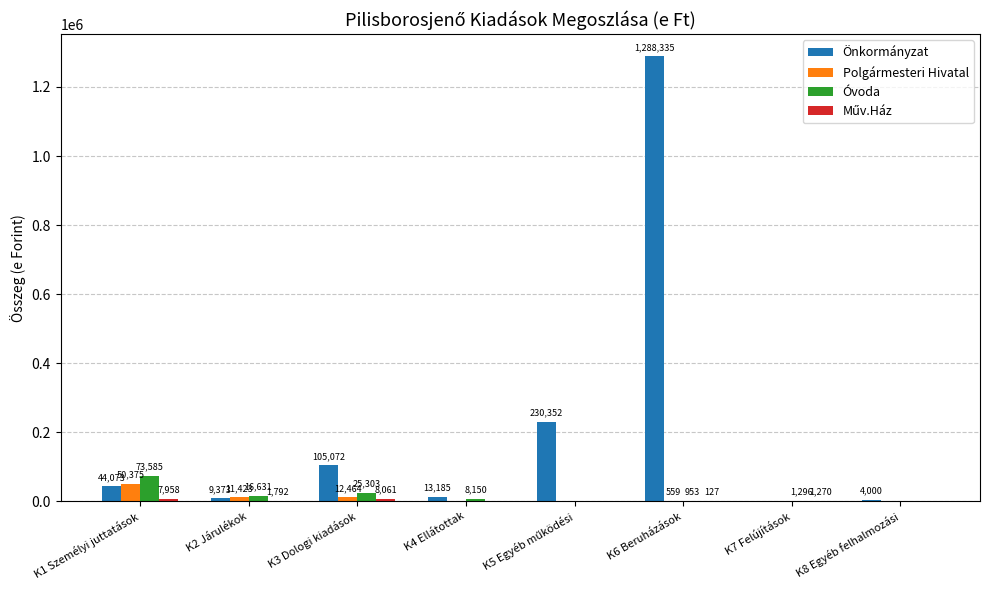

The Önkormányzat series shows 1800419 at K6 Beruházások. True or false?

False